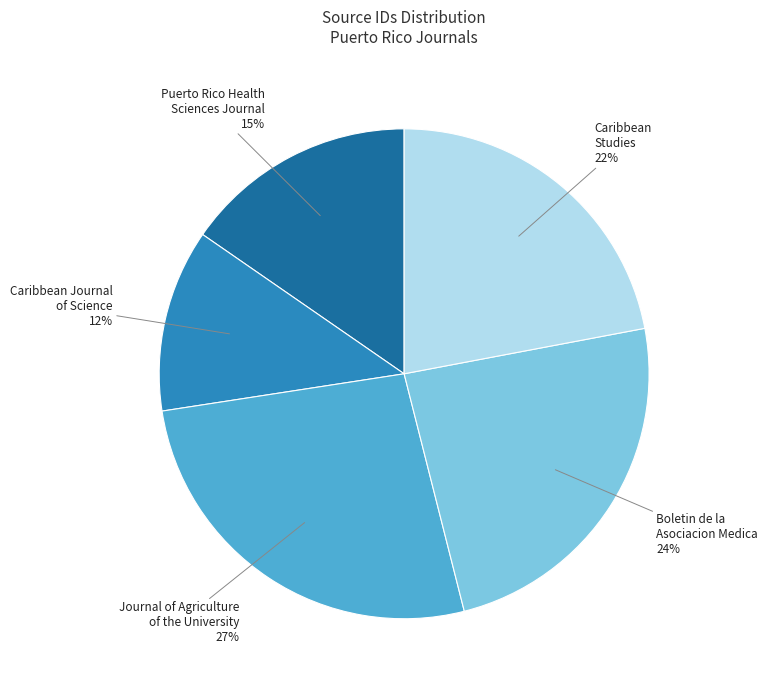

How many segments does this pie chart have?

5